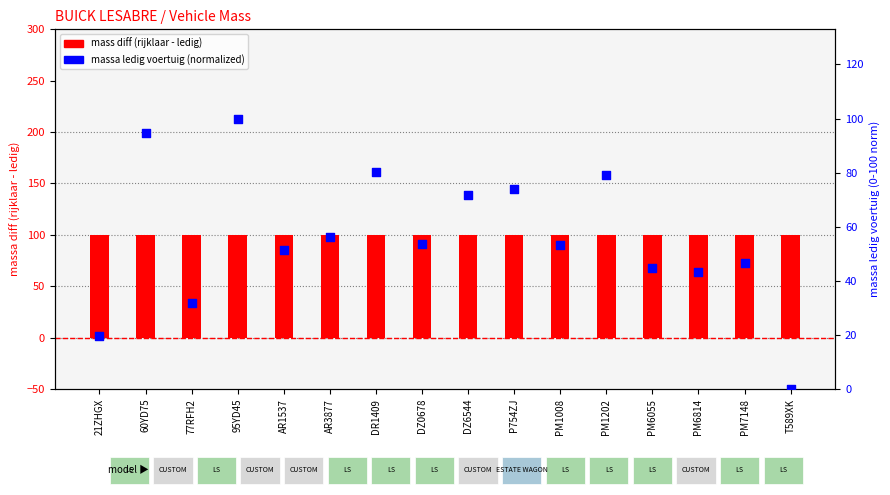

Which series contains the lowest Y value?

massa ledig (normalized 0-100)